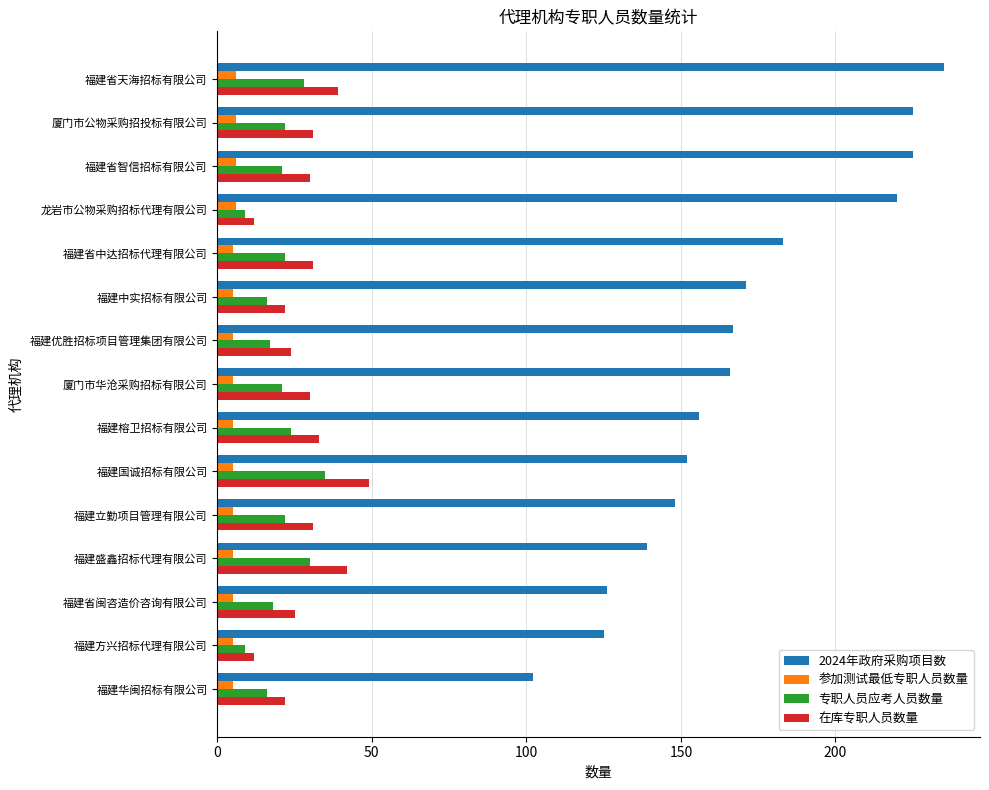

What is the total value across all series at 福建国诚招标有限公司?

241